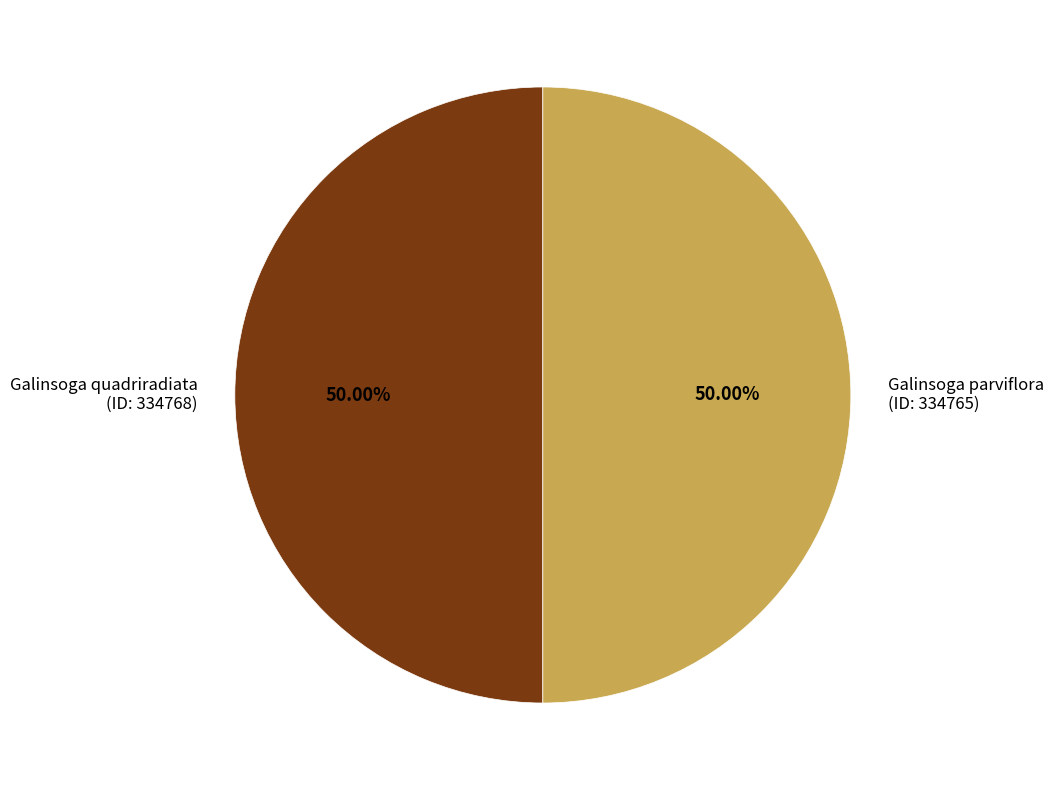

Do Galinsoga quadriradiata (ID: 334768) and Galinsoga parviflora (ID: 334765) together represent more than half of the pie?

Yes